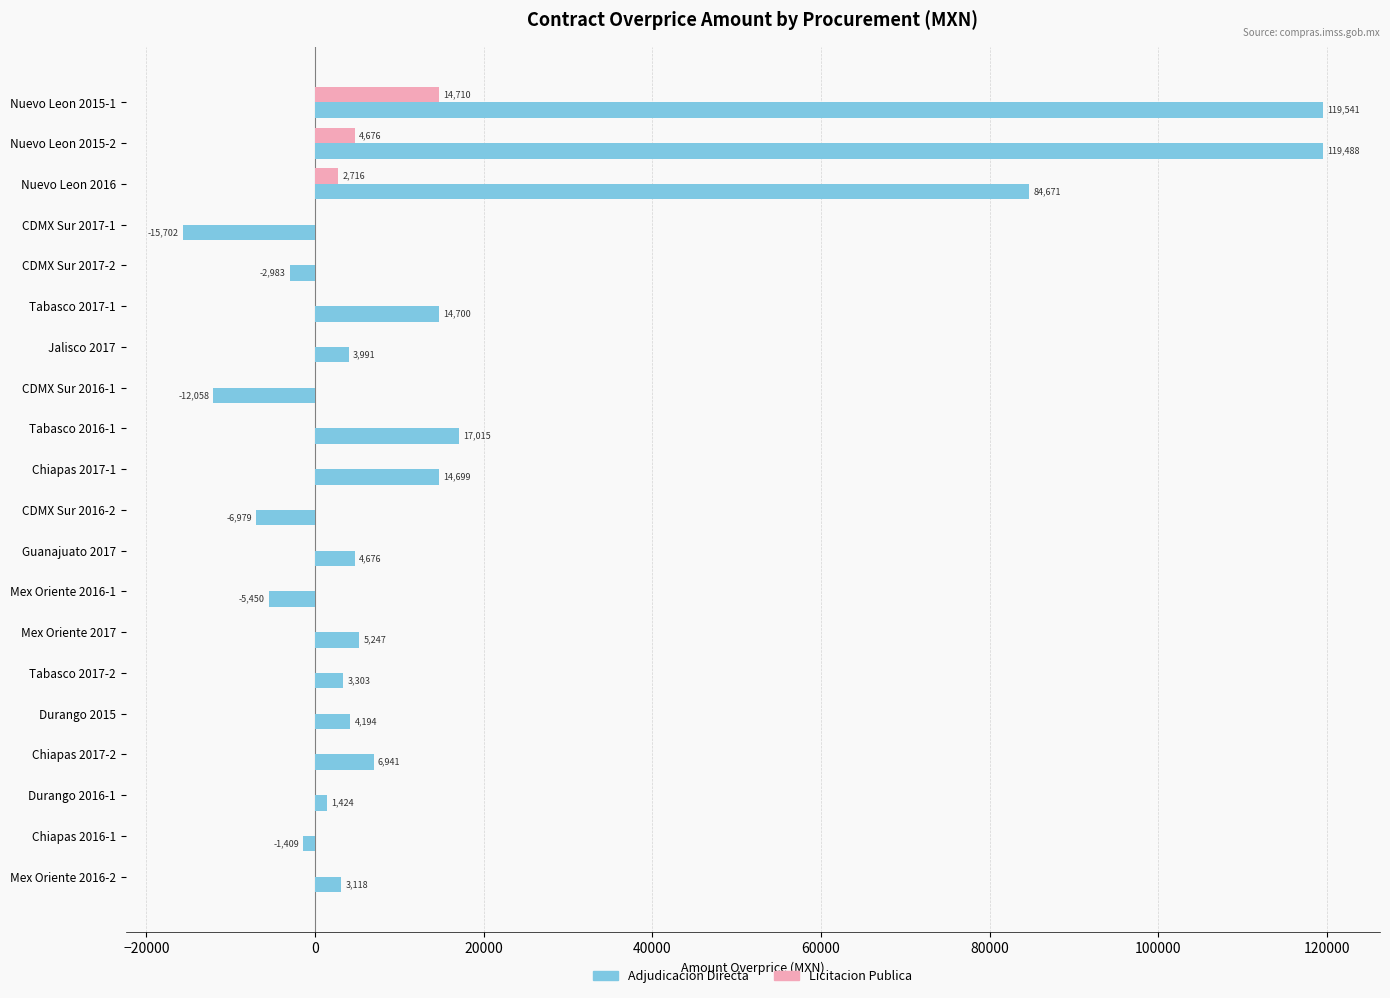

The value of Licitacion Publica at Jalisco 2017 is 0.0. True or false?

True